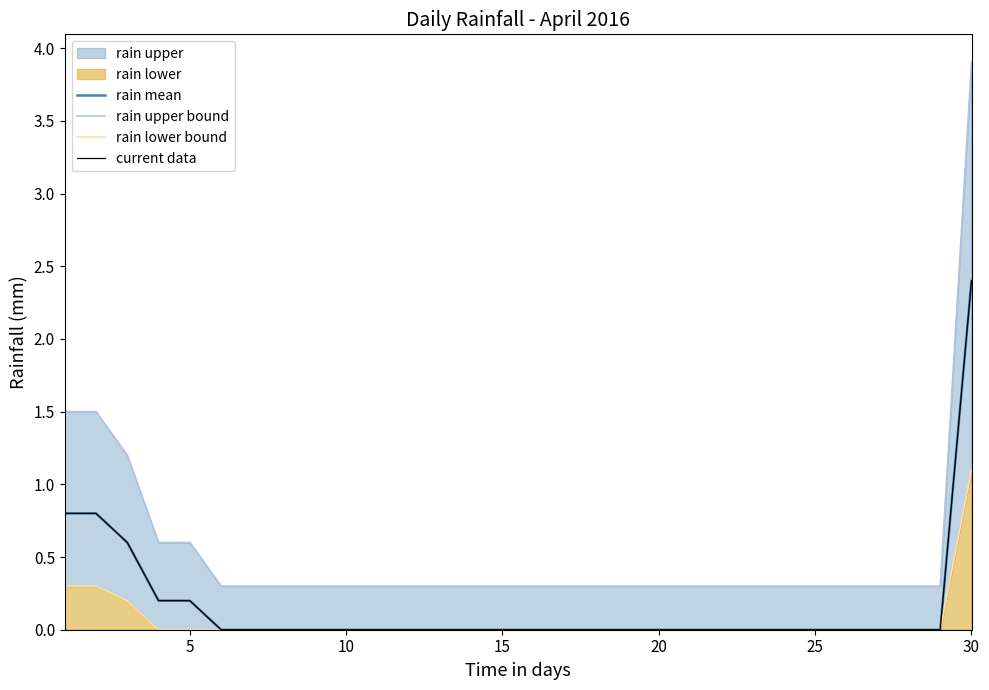

True or false: rain lower bound has more than 2 interior local peaks.

False